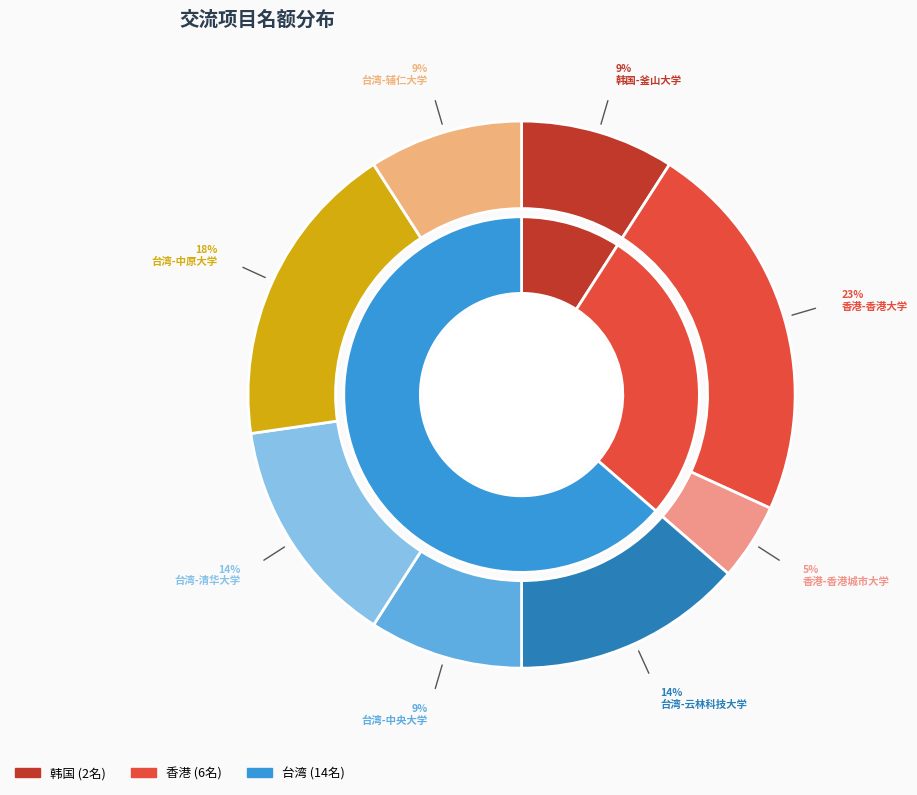

What portion of the pie excludes 台湾-清华大学?

86.4%